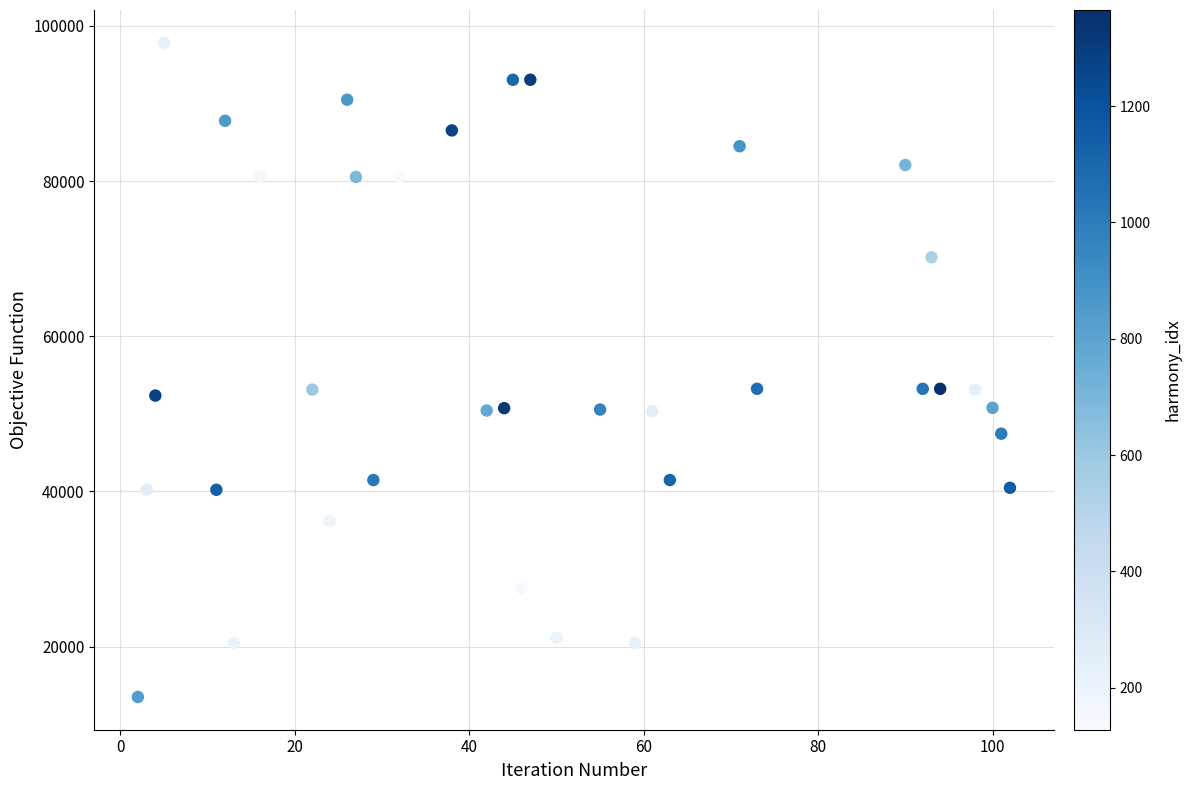

What is the range of X values (max minus min)?

100